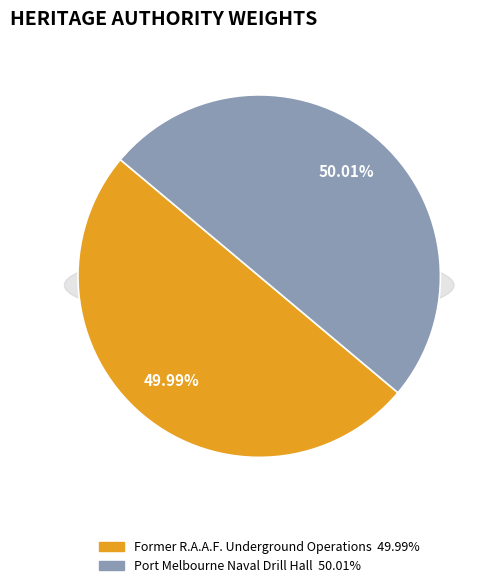

What is the ratio of the value at Former R.A.A.F. Underground Operations to the value at Port Melbourne Naval Drill Hall?

1.0